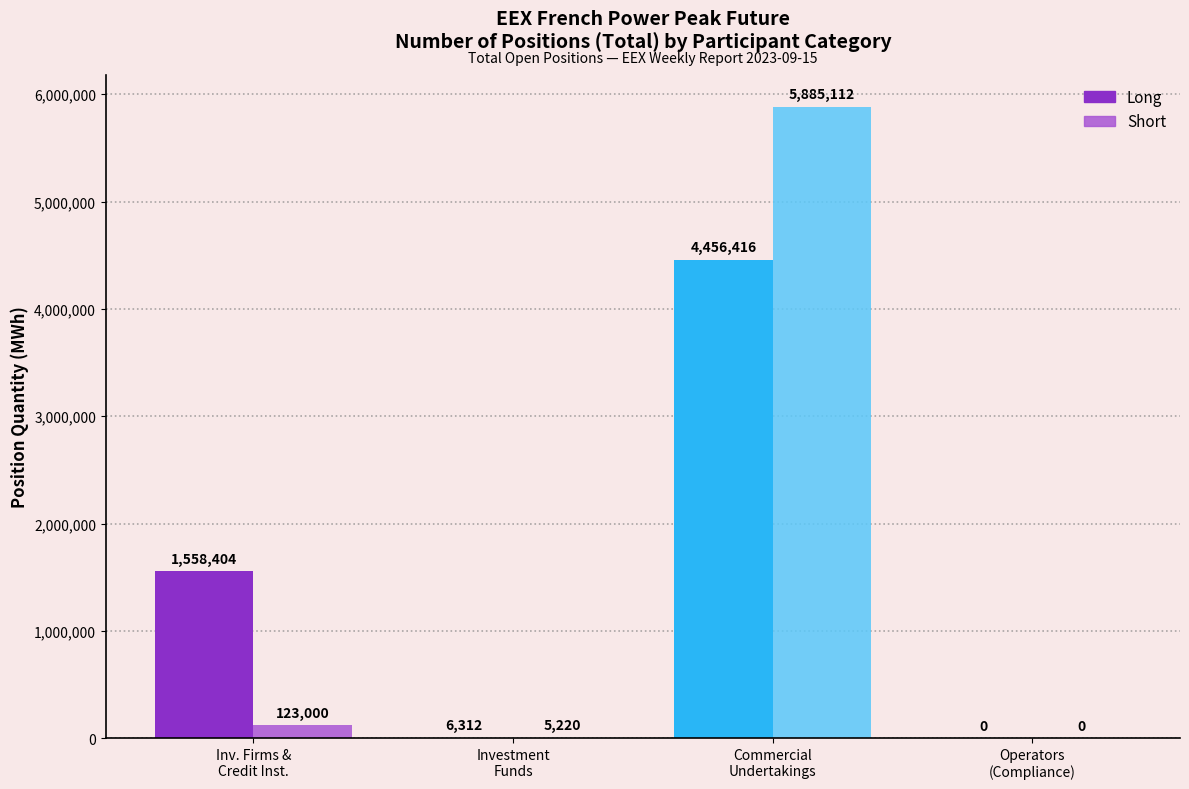

How many data points does each series have?

4